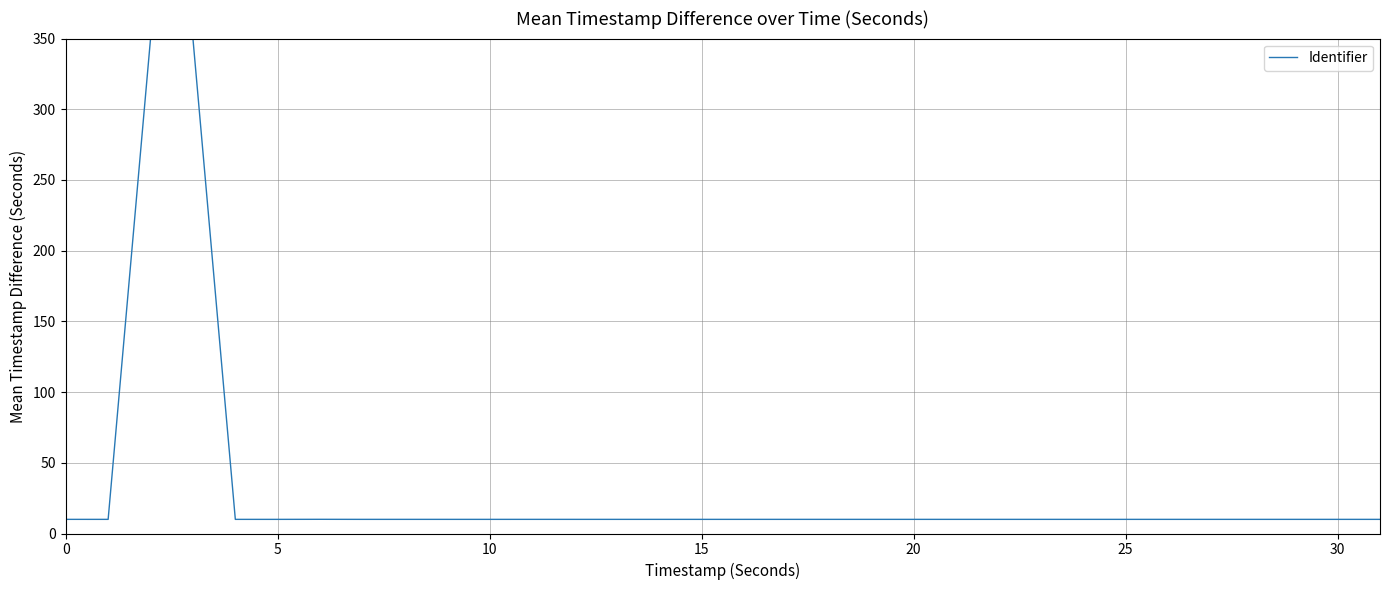

What is the greatest value displayed?

350.0